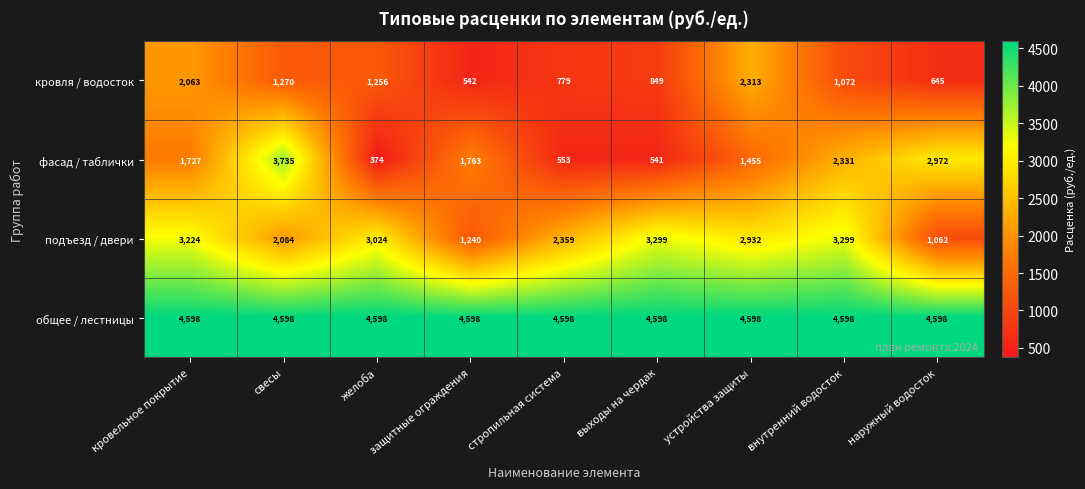

The value of подъезд / двери at внутренний водосток is 3299. True or false?

True